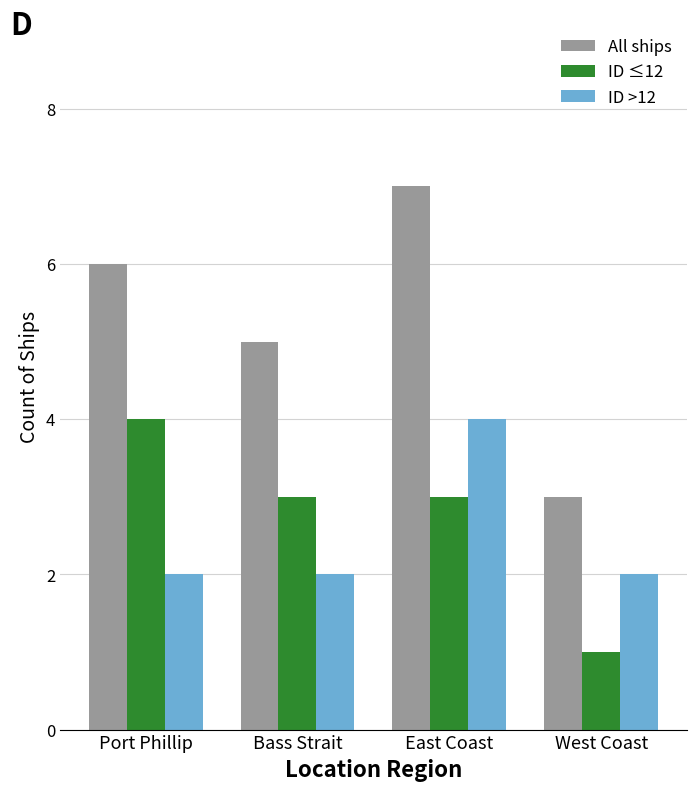

At which category is the sum across all series the highest?

East Coast